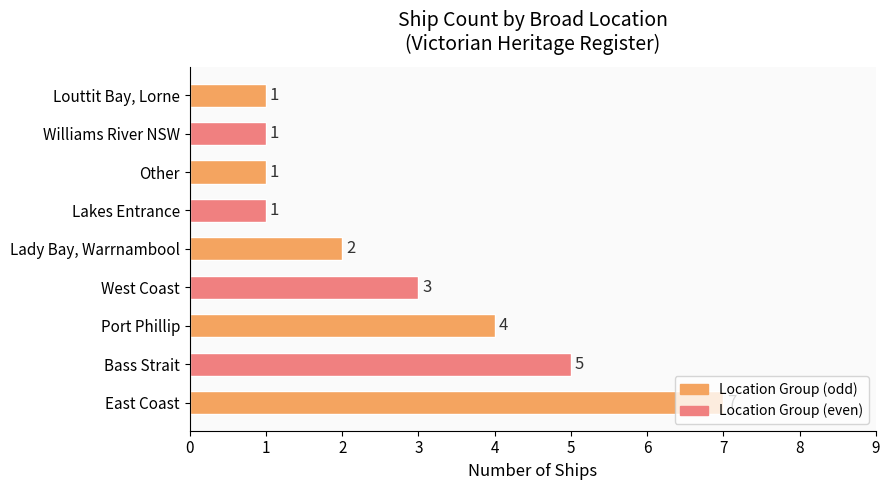

What is the maximum value shown in the chart?

7